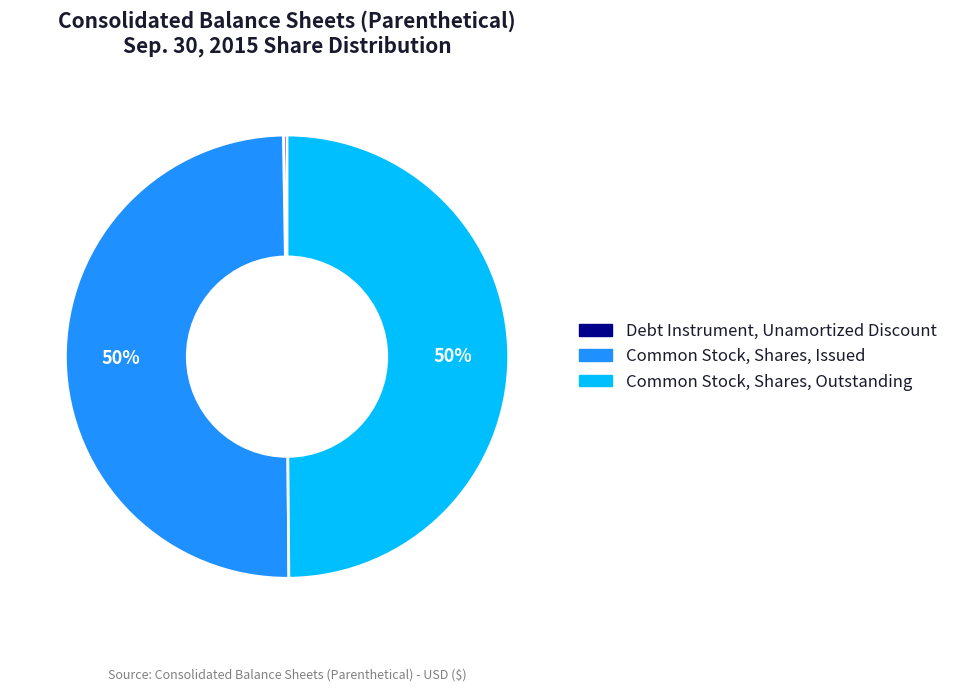

What percentage is the Common Stock, Shares, Issued slice, to the nearest percent?

50%